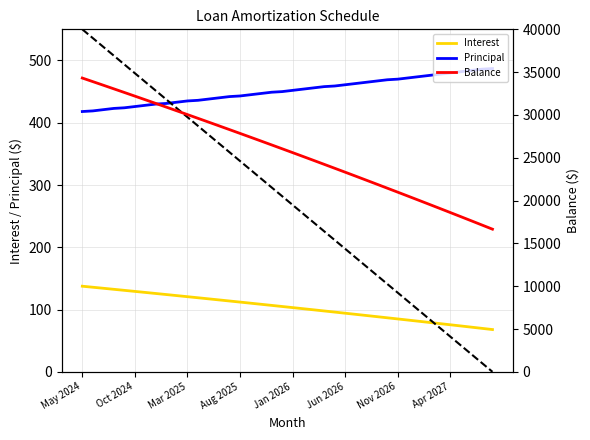

What is the total value across all series at 28?

22472.6